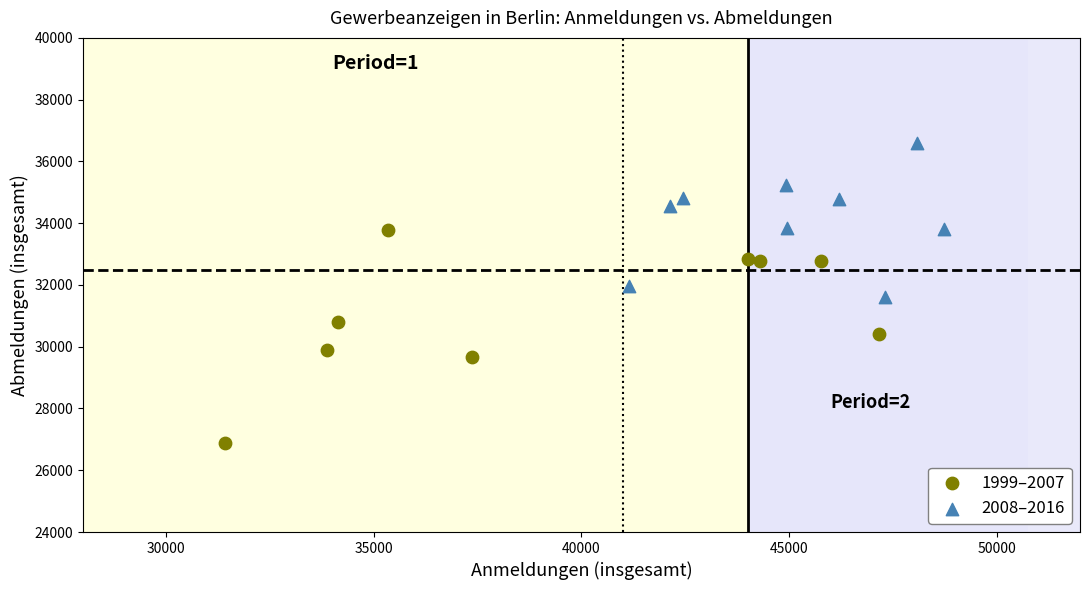

Which series reaches the maximum Y coordinate?

2008–2016